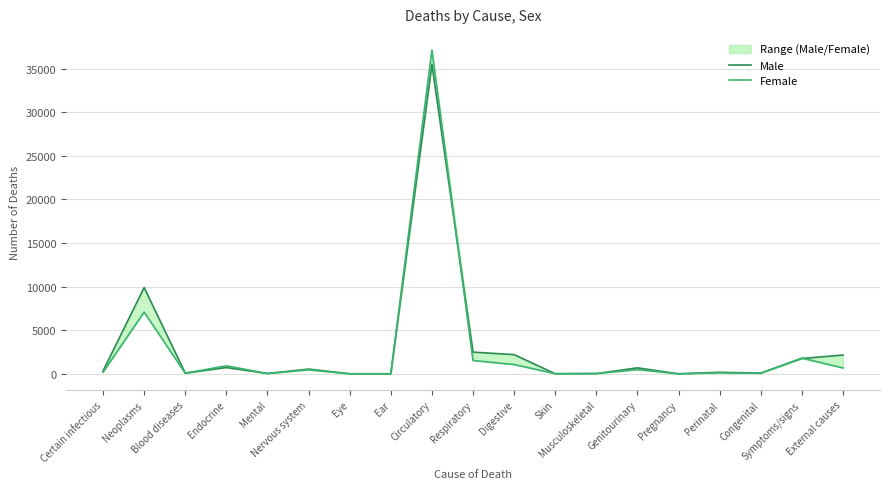

Which category has the lowest value in the Male series?

Pregnancy